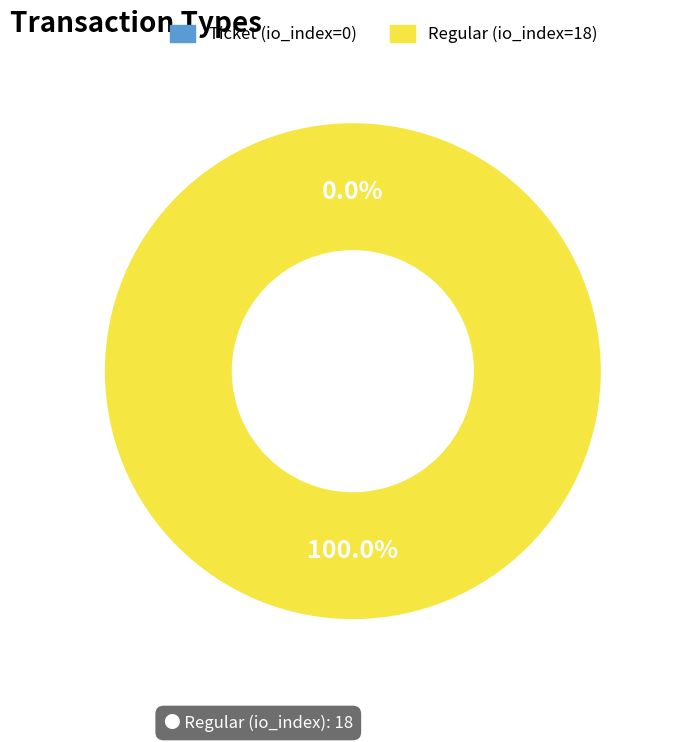

Do Ticket (io_index=0) and Regular (io_index=18) together represent more than half of the pie?

Yes